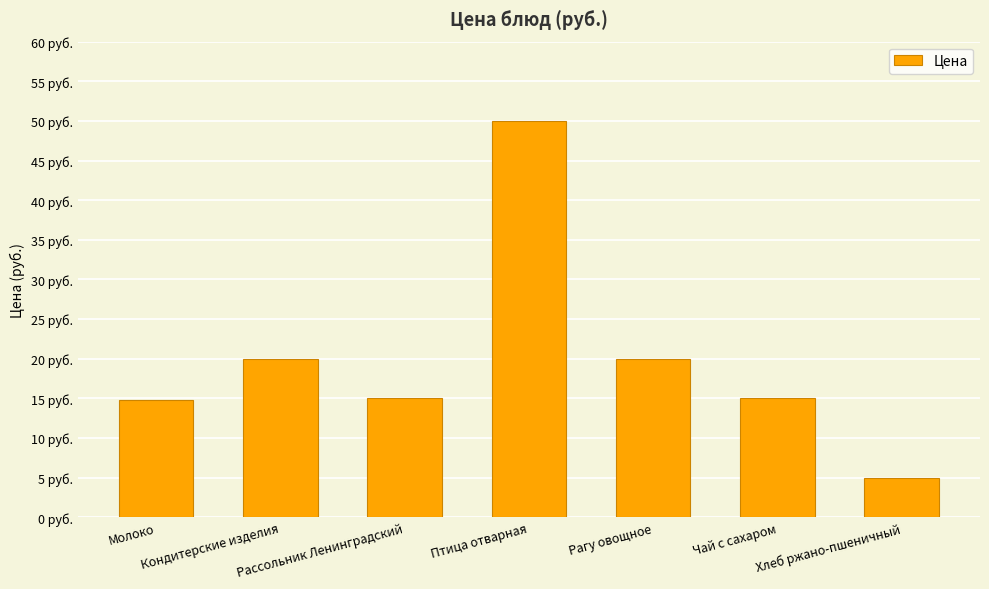

Rank the categories by value from lowest to highest.

Хлеб ржано-пшеничный, Молоко, Рассольник Ленинградский, Чай с сахаром, Кондитерские изделия, Рагу овощное, Птица отварная